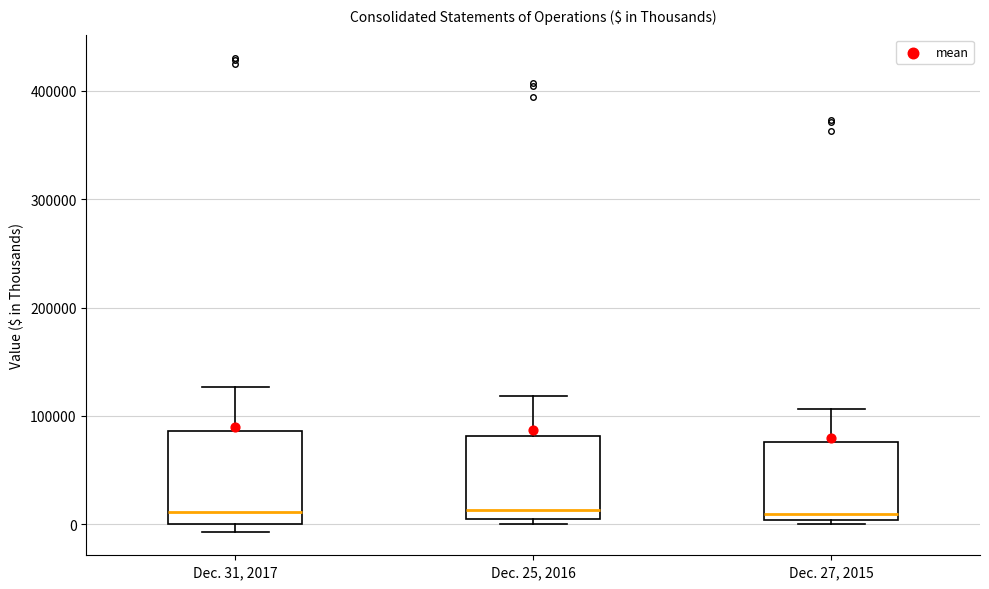

Where is the upper edge of the box for Dec. 25, 2016 on the y-axis? The values are not printed on the chart, so give them approximately, as read against the axis.

80000